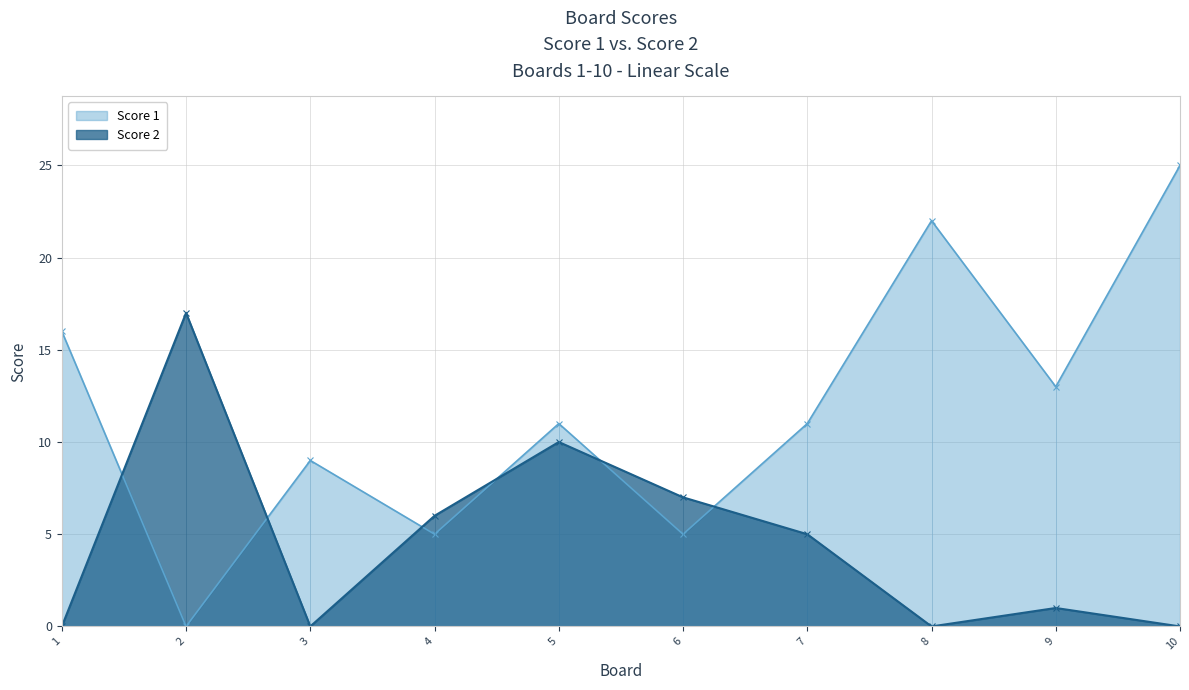

How many data points in Score 2 are above 5?

4